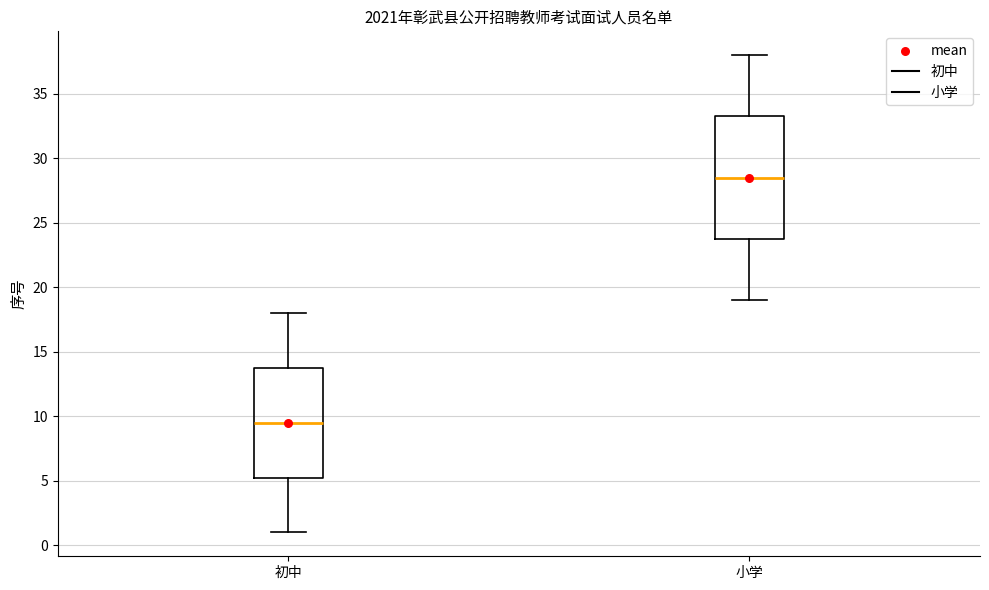

Which box's median line is the highest?

小学